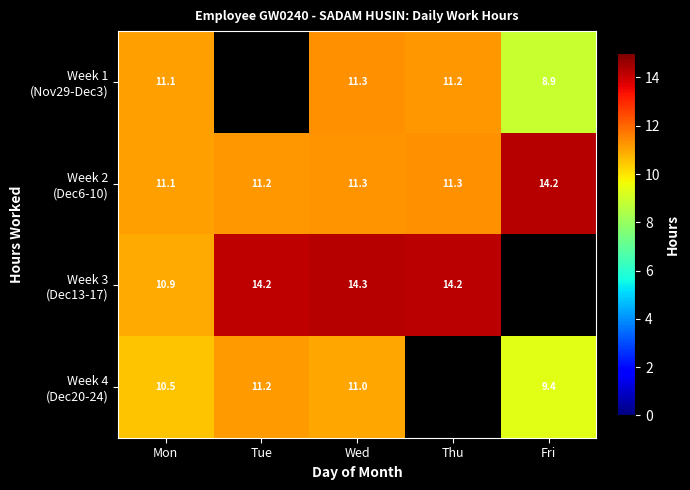

What is the spread (max minus min) of values at Mon?

0.6